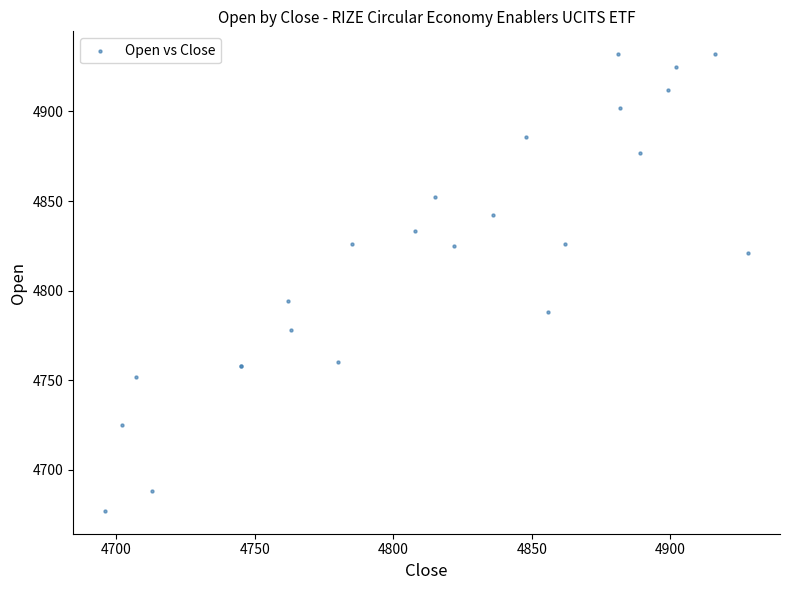

What Y value in the scatter plot is closest to 4804?

4794